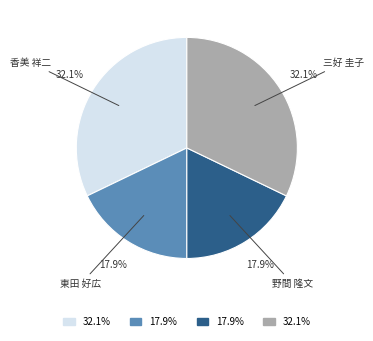

How many slices are in this pie chart?

4